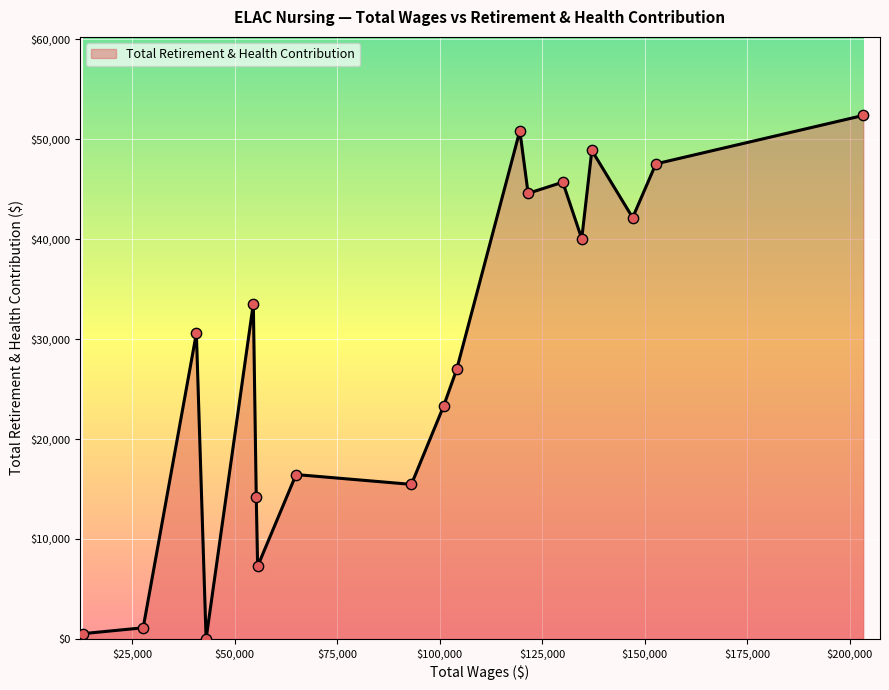

What is the difference between the maximum and minimum values?

52398